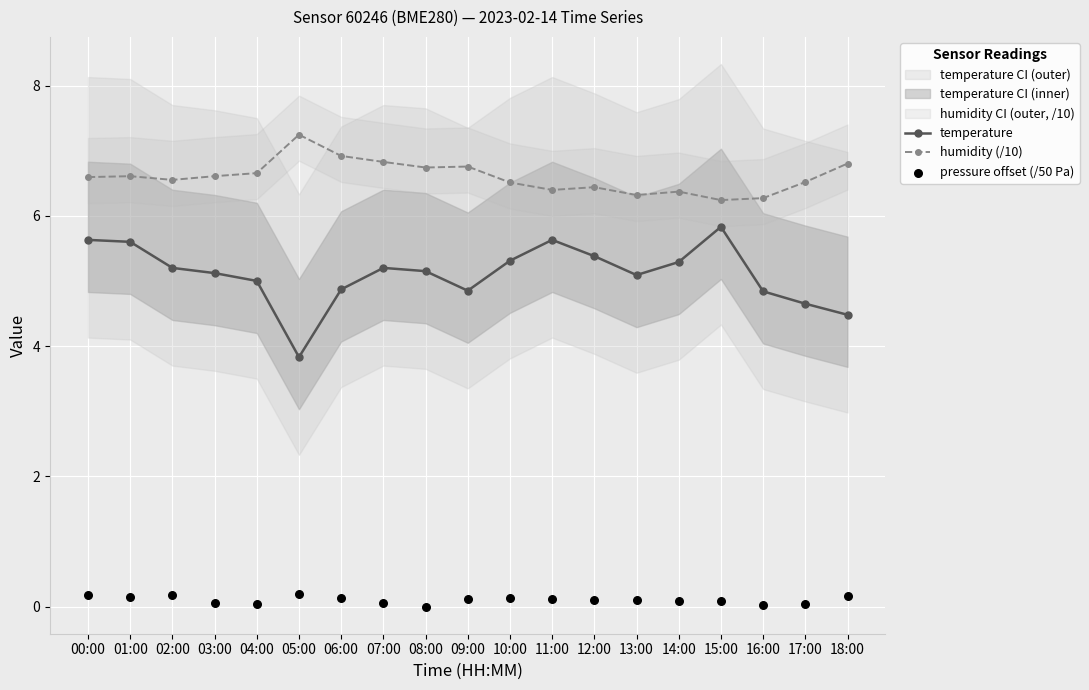

Which series contains the lowest Y value?

pressure offset (/50 Pa)